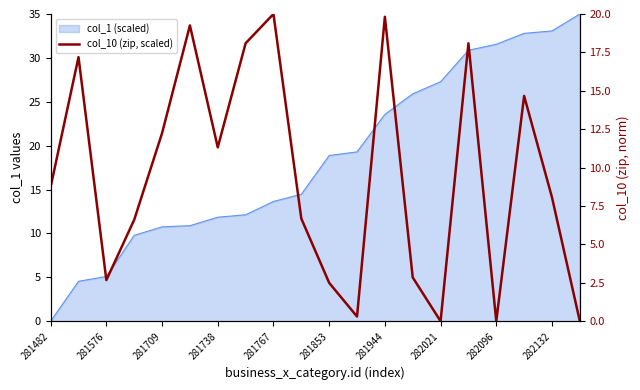

Reading right to left, what are all the values shown in this chart?

0.0	8.1	14.7	0.0	18.1	0.0	2.9	19.8	0.3	2.5	6.7	20.0	18.1	11.3	19.3	12.2	6.6	2.7	17.2	8.7